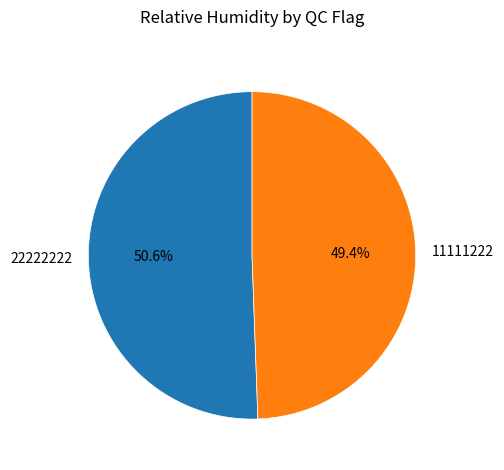

Which has a higher value, 22222222 or 11111222?

22222222